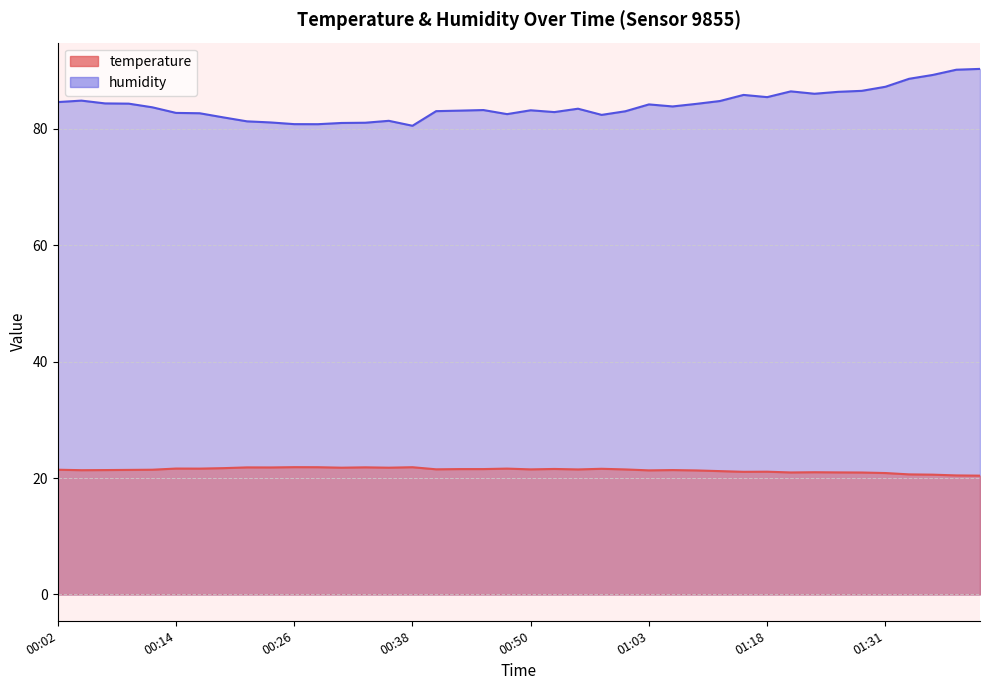

What is the label of the 5th point from the left?

00:11